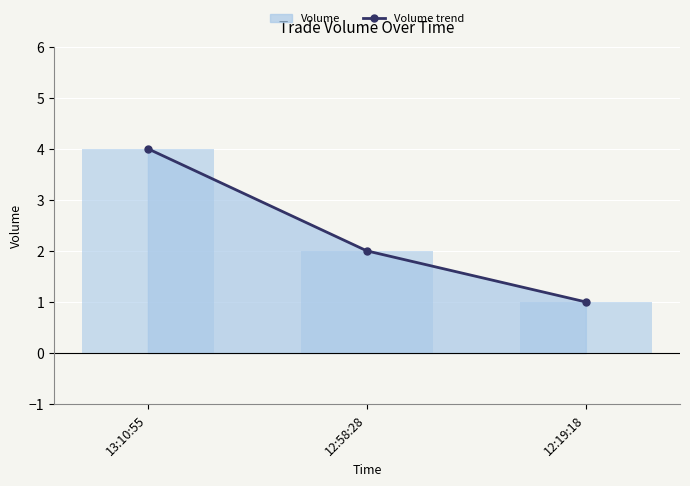

The chart shows a value of 2 at 12:58:28. True or false?

True